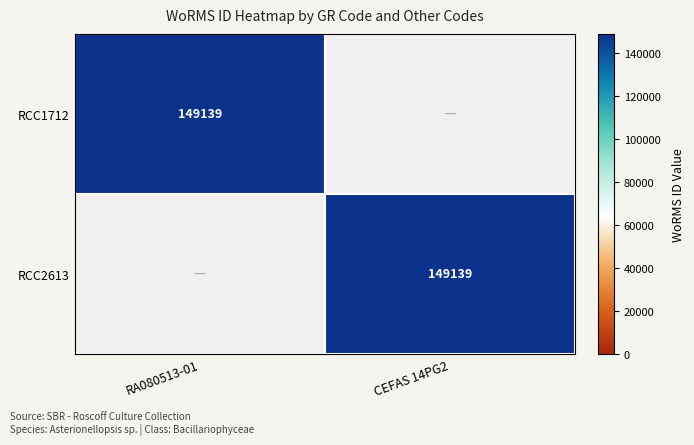

What is the total value across all series at RA080513-01?

149139